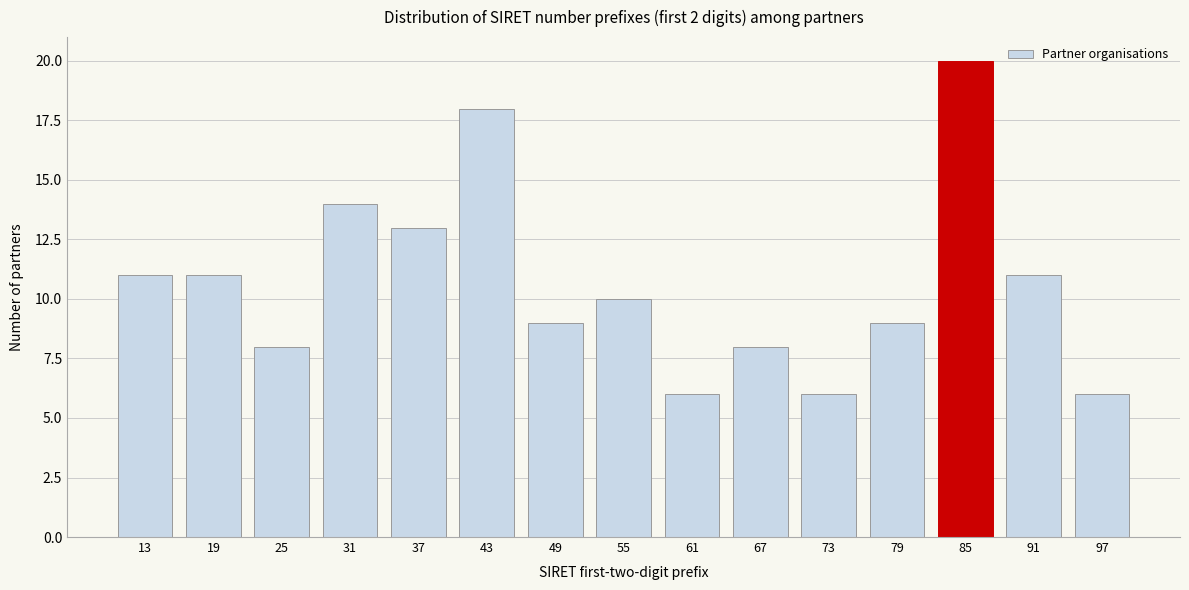

Reading right to left, what are all the values shown in this chart?

6	11	20	9	6	8	6	10	9	18	13	14	8	11	11